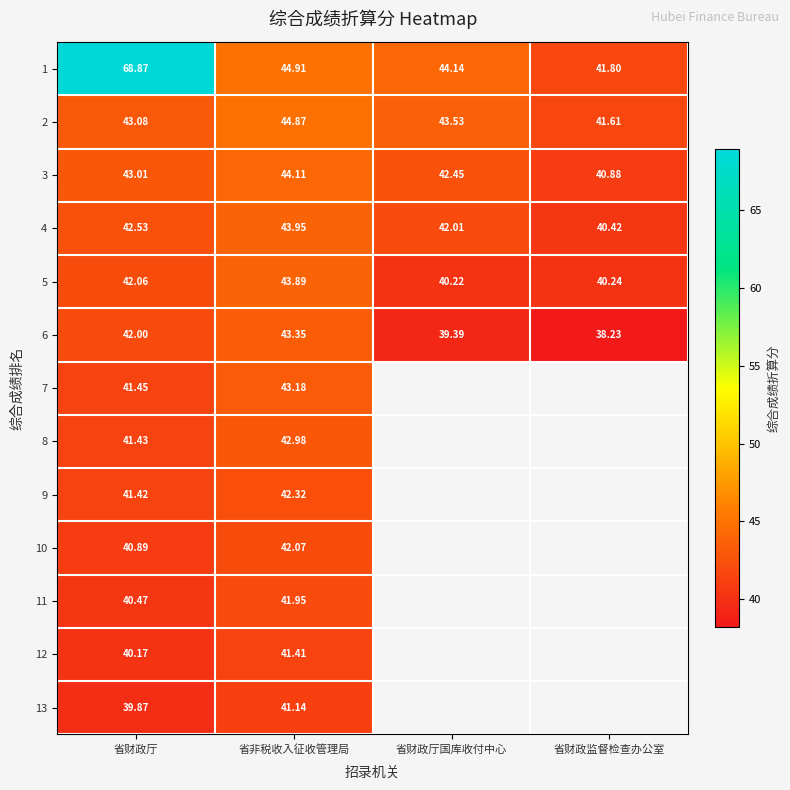

What is the spread (max minus min) of values at 省财政监督检查办公室?

3.6